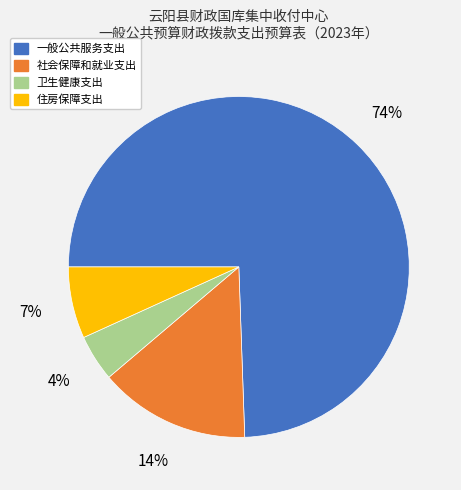

What percentage is the 住房保障支出 slice, to the nearest percent?

7%